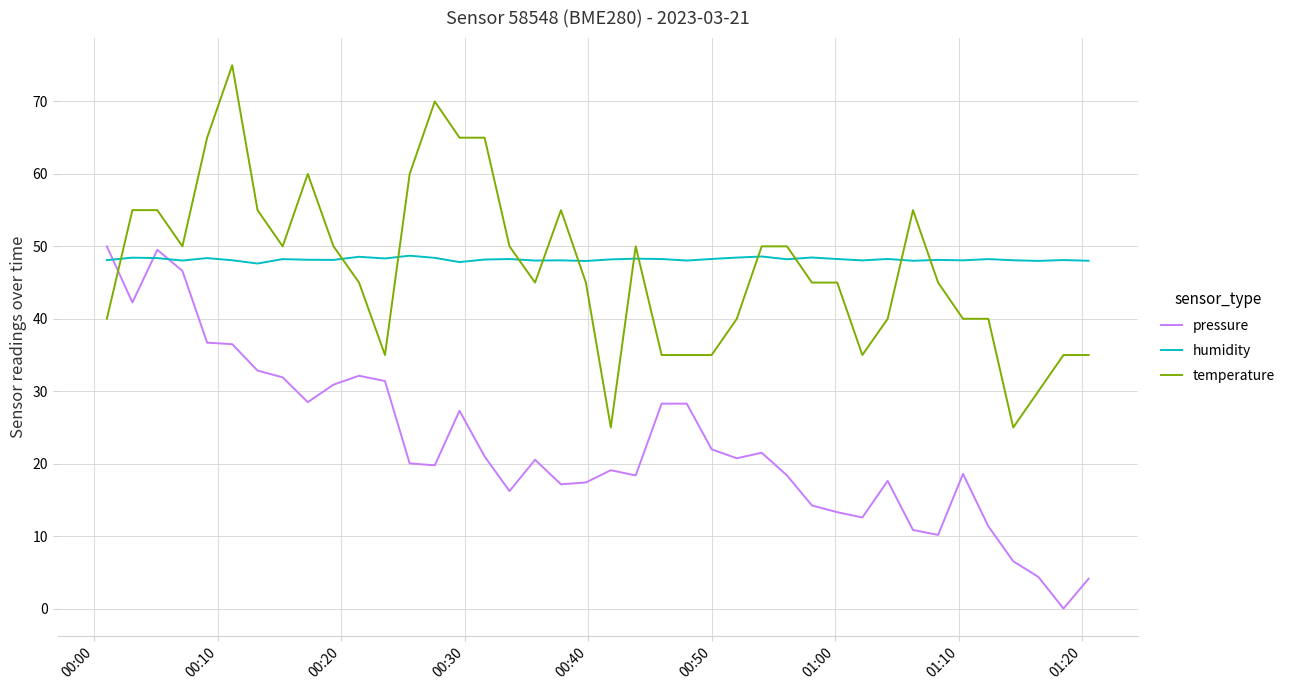

What is the difference between the maximum and minimum values in the pressure series?

50.0